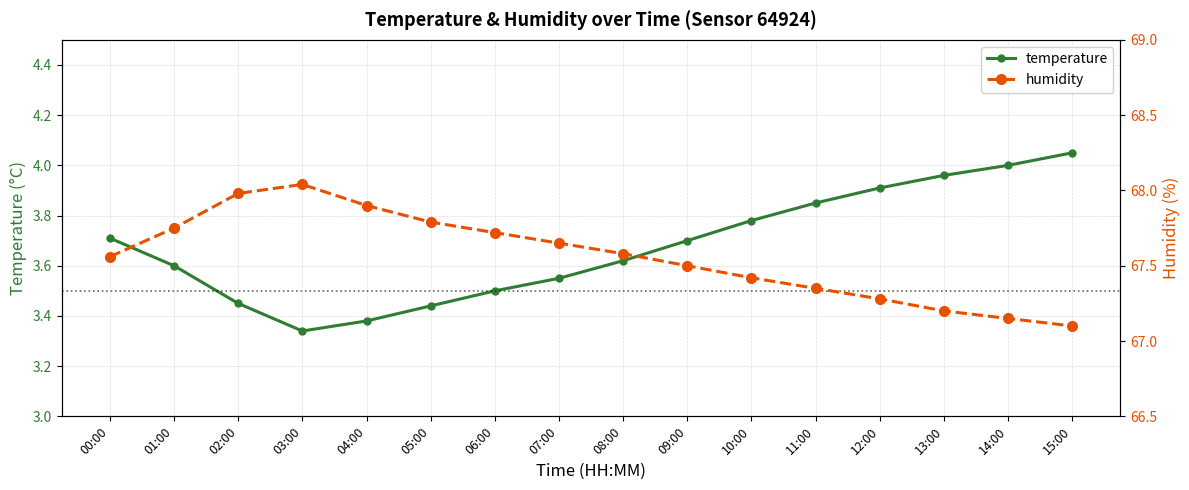

Which category has the lowest value across all series?

03:00